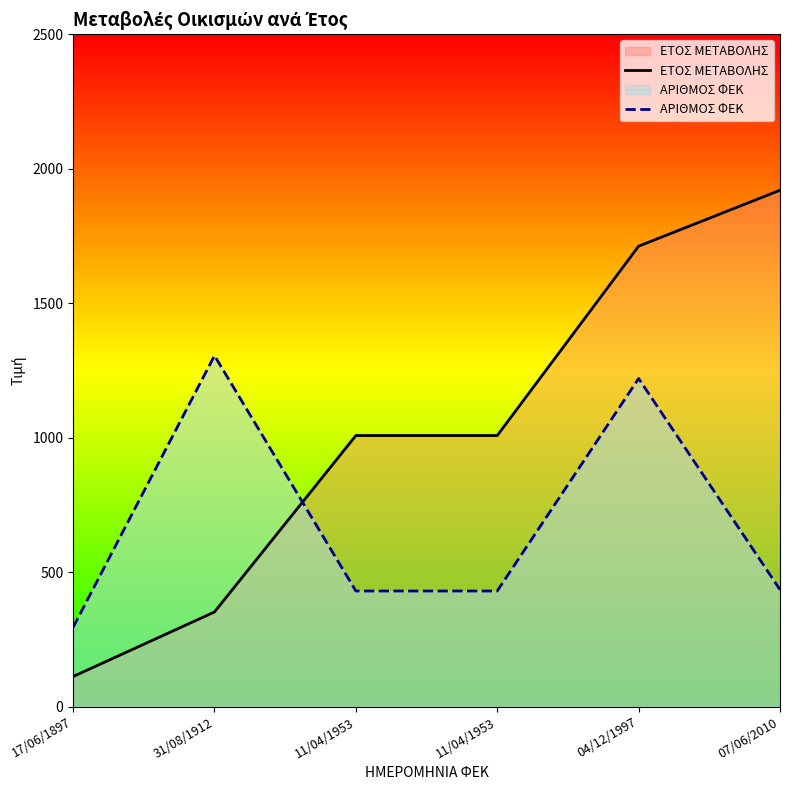

Reading left to right, transcribe all the data shown in this chart.

ΕΤΟΣ ΜΕΤΑΒΟΛΗΣ: 17/06/1897=112	31/08/1912=352	11/04/1953=1008	11/04/1953=1008	04/12/1997=1712	07/06/2010=1920
ΑΡΙΘΜΟΣ ΦΕΚ: 17/06/1897=295	31/08/1912=1305	11/04/1953=430	11/04/1953=430	04/12/1997=1220	07/06/2010=435